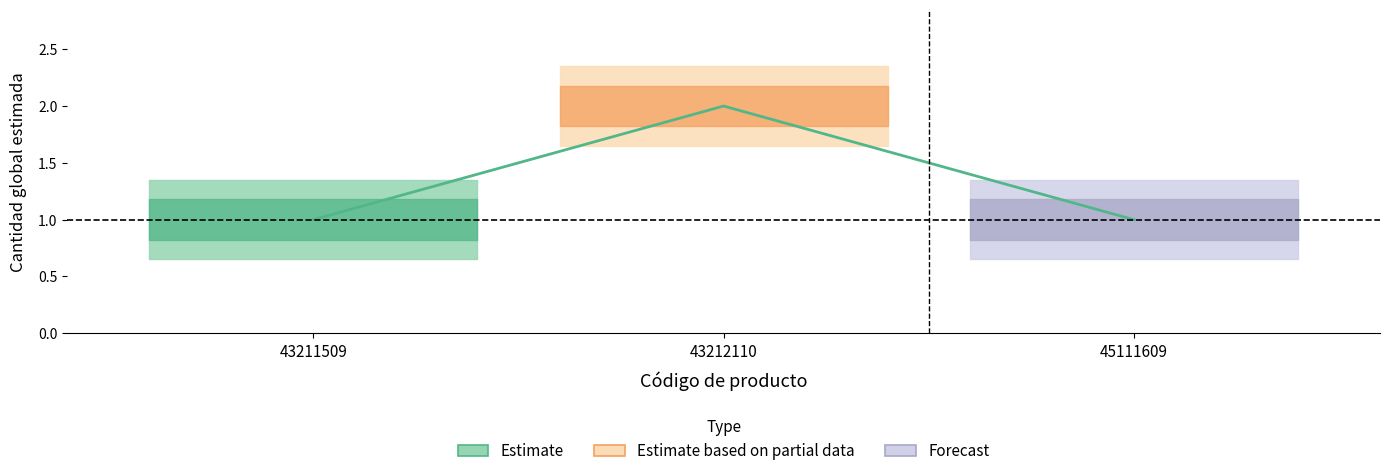

What is the change in value from 43212110 to 45111609?

-1